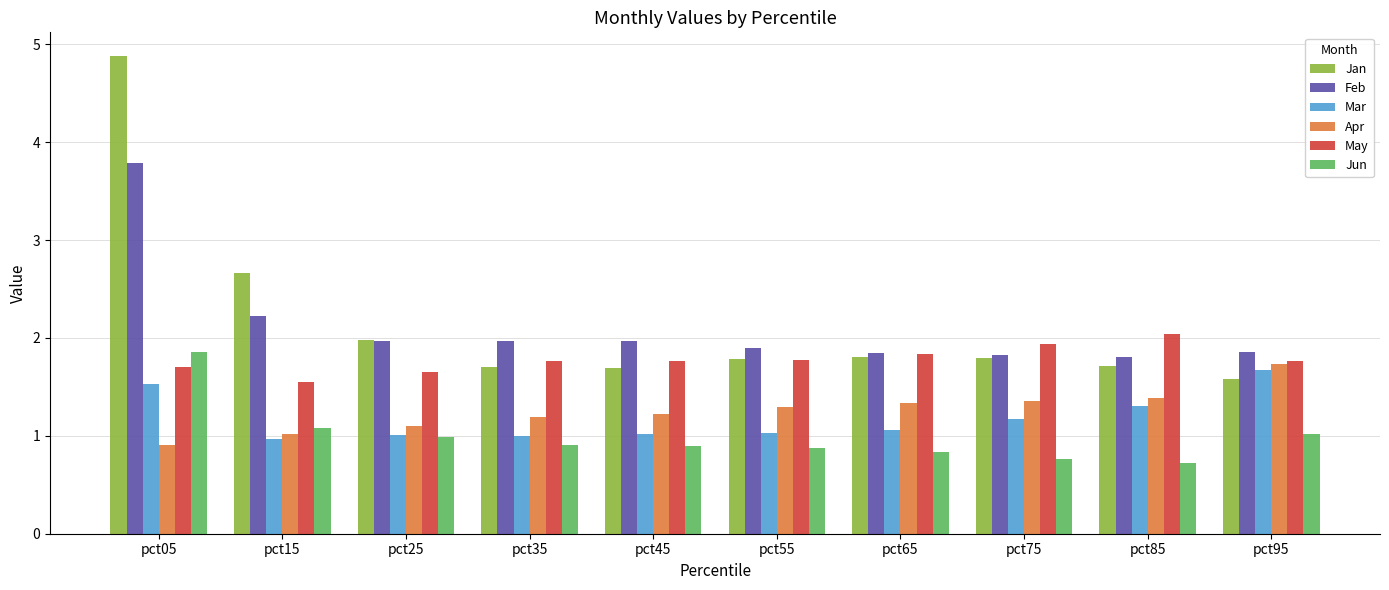

Count the number of data series in this chart.

6